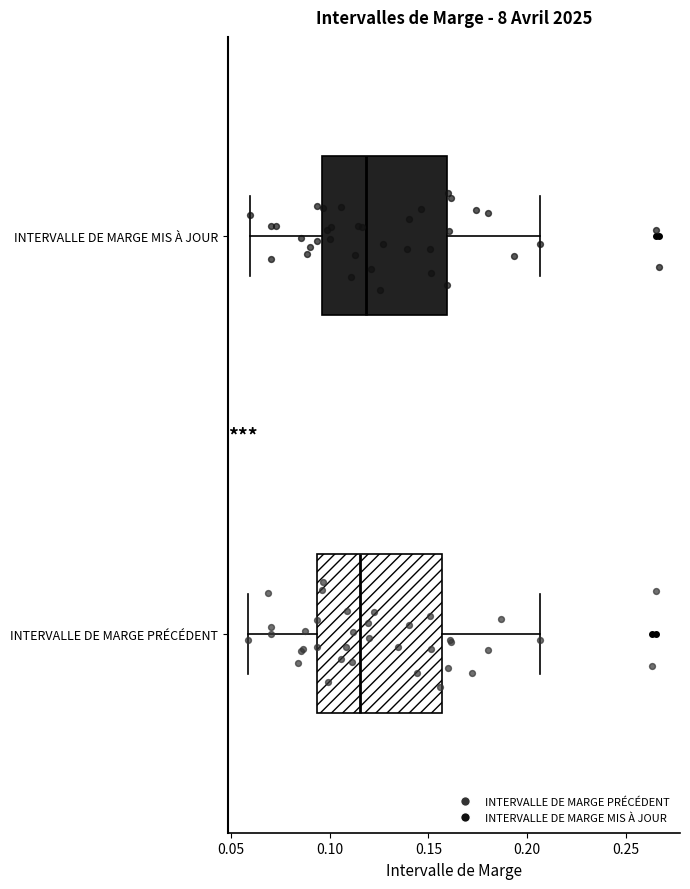

Reading bottom to top, transcribe this box plot: for each box, give where its median line is, the range the box spans, and where its two whiskers end, as read against the x-axis. The values are not printed on the chart, so give them approximately, as read against the axis.

INTERVALLE DE MARGE PRÉCÉDENT: median 0.115, box 0.095 to 0.155, whiskers 0.060 to 0.205
INTERVALLE DE MARGE MIS À JOUR: median 0.120, box 0.095 to 0.160, whiskers 0.060 to 0.205